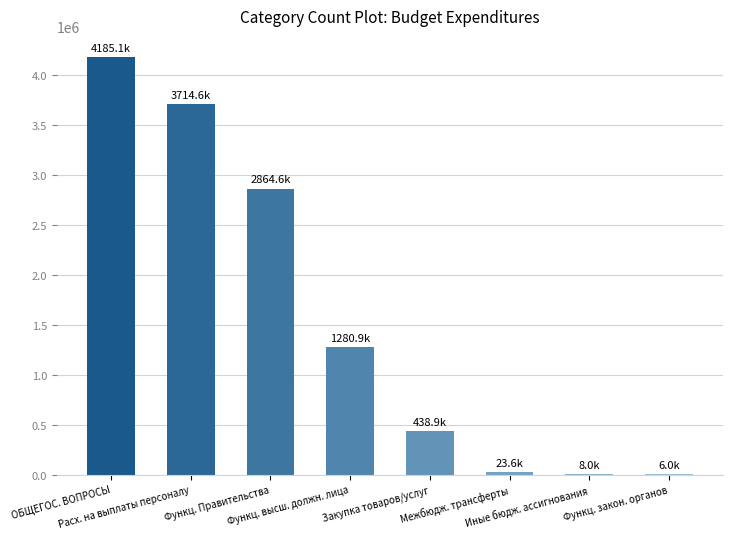

True or false: the data shows 8000 at Иные бюдж. ассигнования.

True